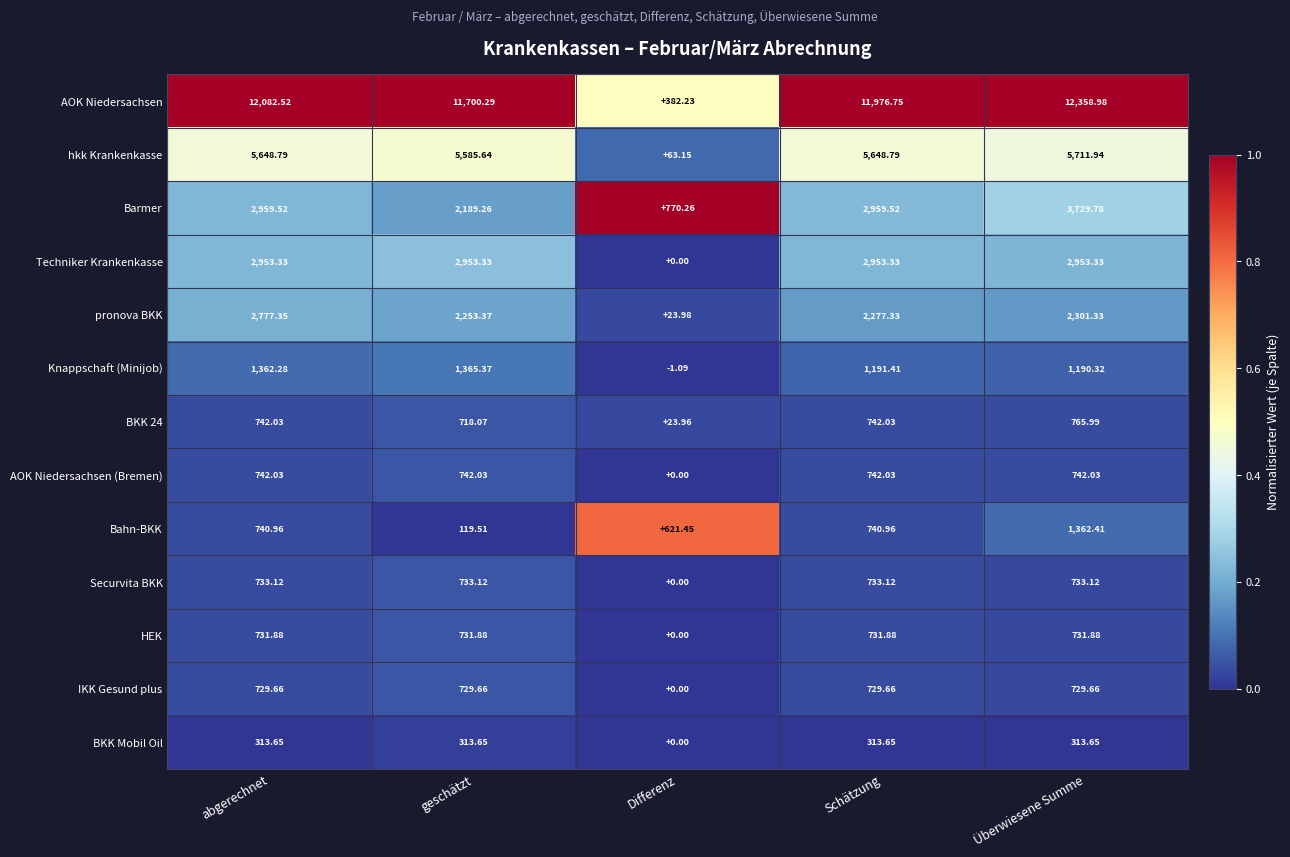

At which label does Securvita BKK reach its minimum?

Differenz